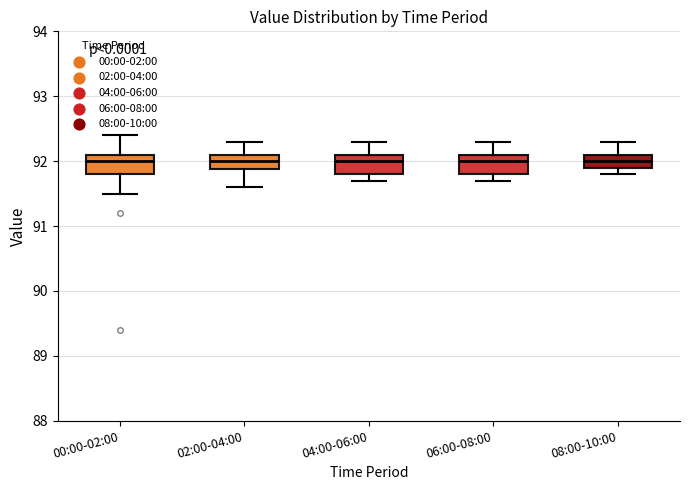

Reading left to right, read every box against the y-axis: the position of its median line, the range the box covers, and the ends of its whiskers. The values are not printed on the chart, so give them approximately, as read against the axis.

00:00-02:00: median 92.0, box 91.8 to 92.1, whiskers 91.5 to 92.4
02:00-04:00: median 92.0, box 91.9 to 92.1, whiskers 91.6 to 92.3
04:00-06:00: median 92.0, box 91.8 to 92.1, whiskers 91.7 to 92.3
06:00-08:00: median 92.0, box 91.8 to 92.1, whiskers 91.7 to 92.3
08:00-10:00: median 92.0, box 91.9 to 92.1, whiskers 91.8 to 92.3